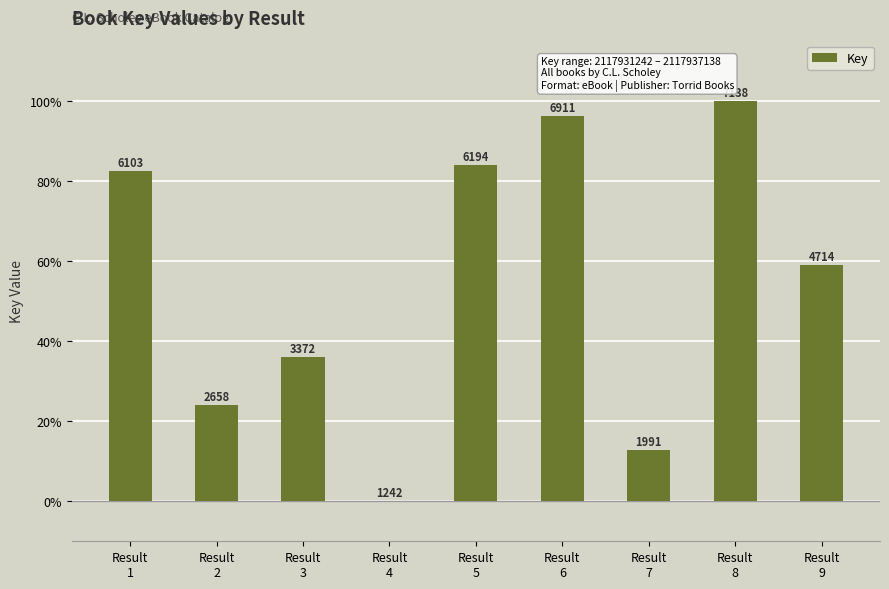

How many values are above zero?

8